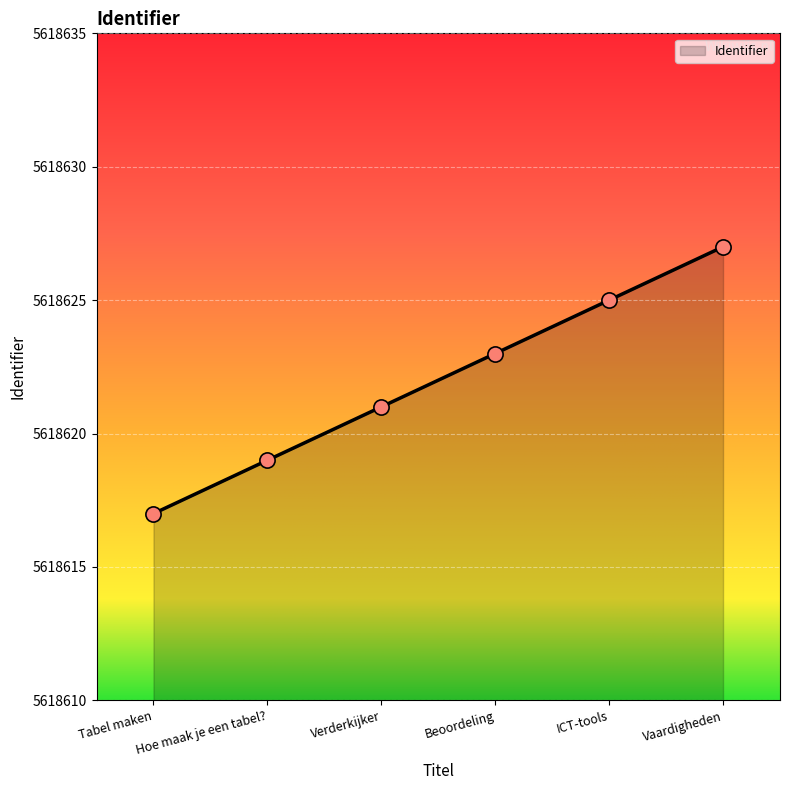

Between Hoe maak je een tabel? and Tabel maken, which is larger?

Hoe maak je een tabel?